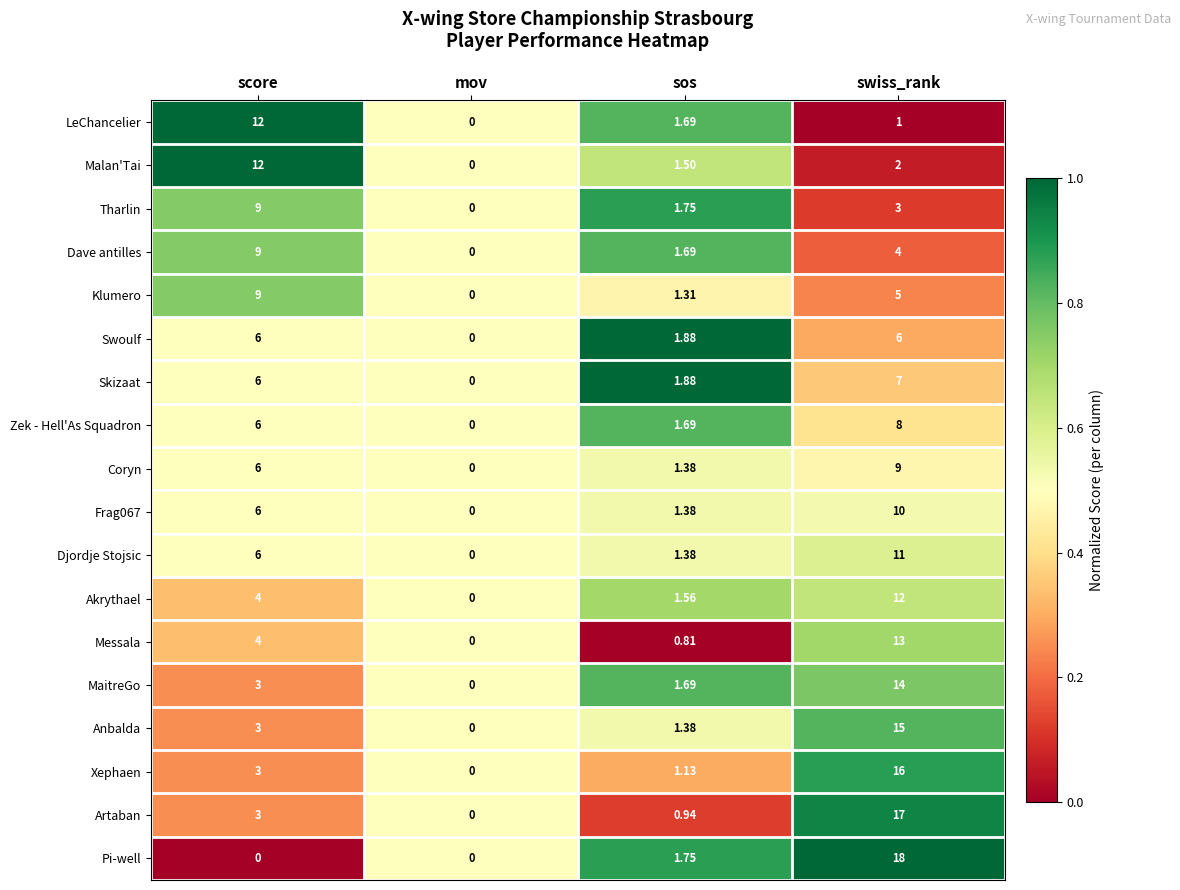

Which label corresponds to the largest value in the chart?

swiss_rank